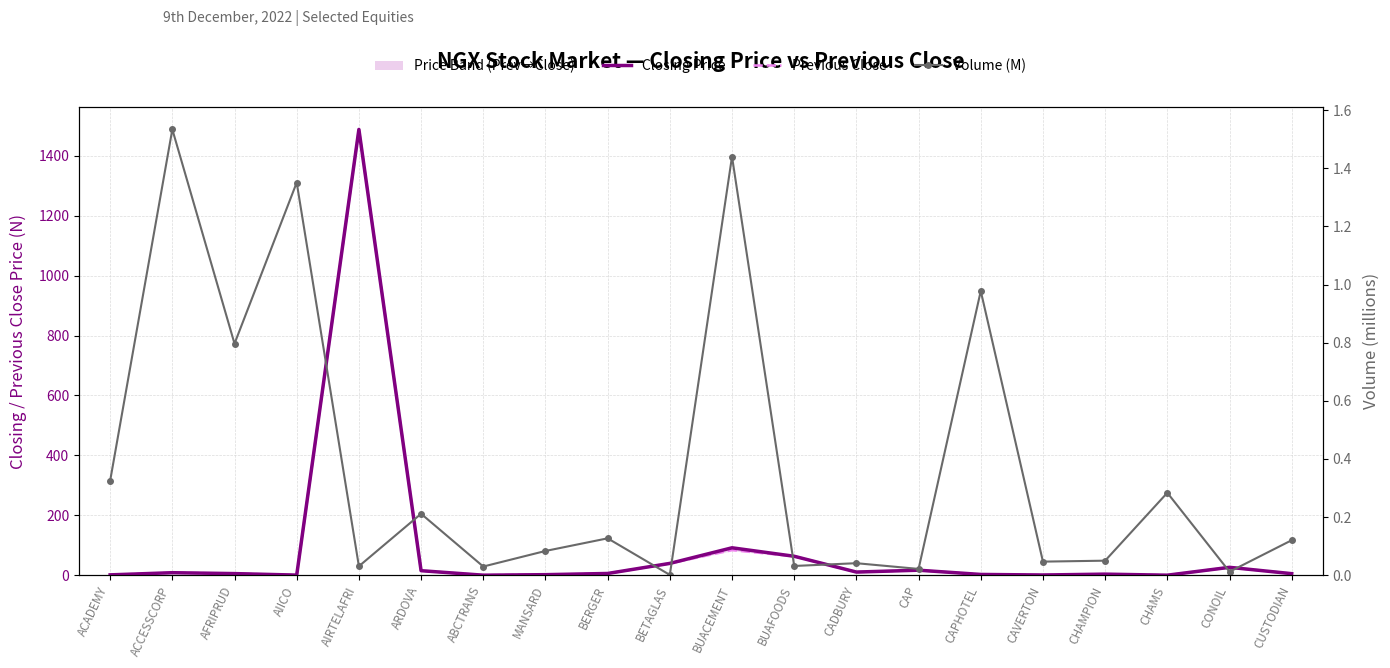

What is the average value of the Volume (M) series?

0.4